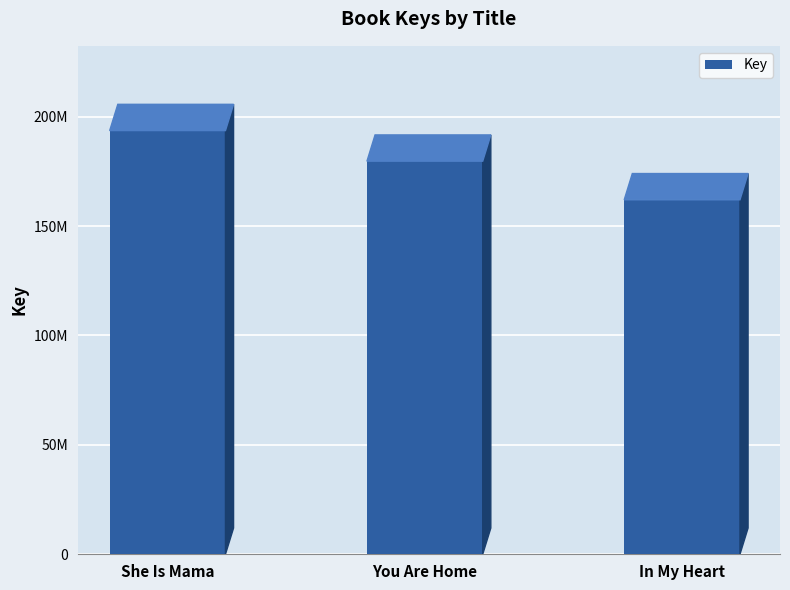

What is the sum of all values?

535235668